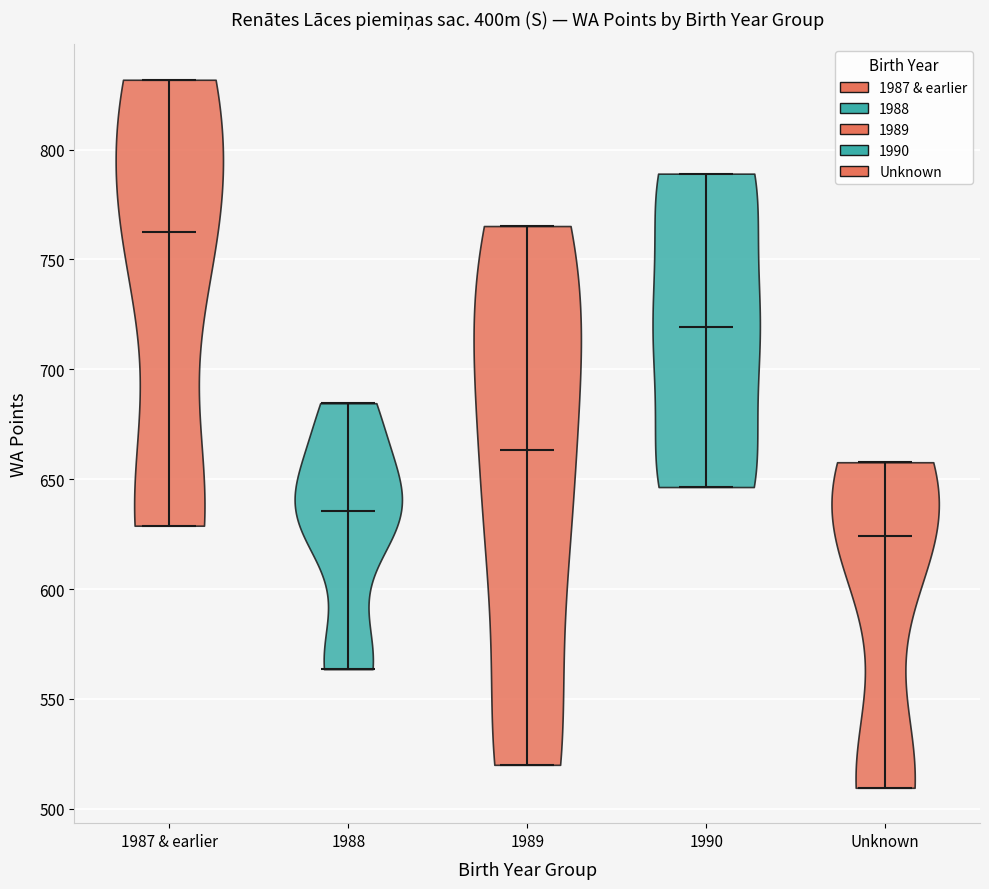

Reading left to right, read every violin against the y-axis: where its median line is, and the lowest and highest points it reaches. The values are not printed on the chart, so give them approximately, as read against the axis.

1987 & earlier: median line 760, lowest point 630, highest point 830
1988: median line 635, lowest point 565, highest point 685
1989: median line 665, lowest point 520, highest point 765
1990: median line 720, lowest point 645, highest point 790
Unknown: median line 625, lowest point 510, highest point 660